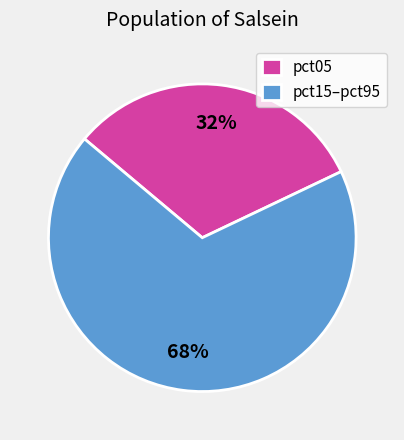

What percentage is the pct15–pct95 slice, to the nearest percent?

68%